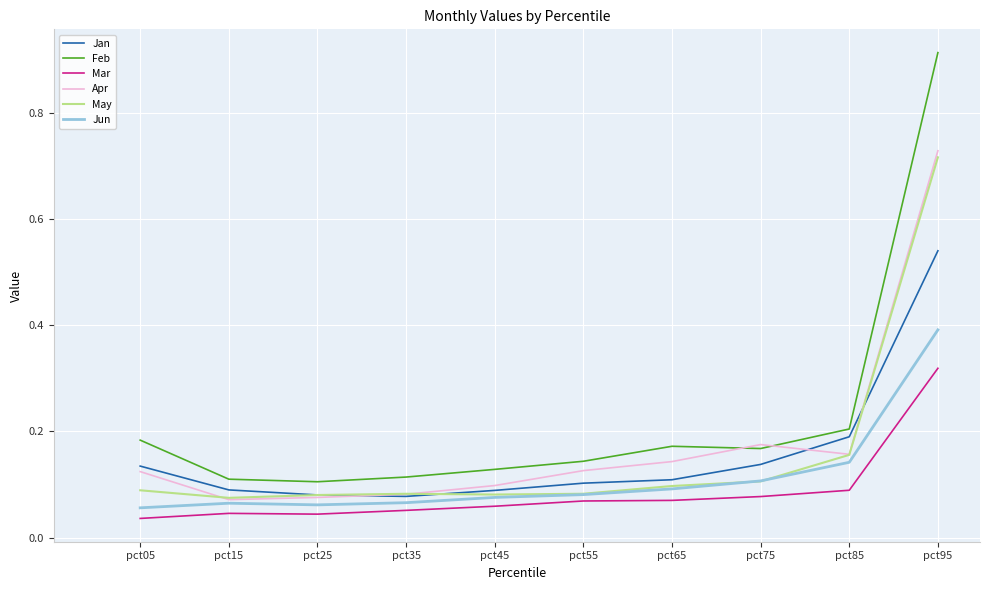

True or false: Mar and May intersect in this chart.

False